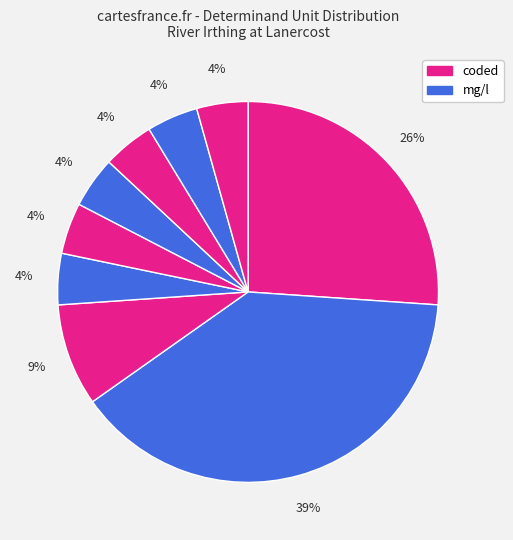

How many slices are in this pie chart?

9